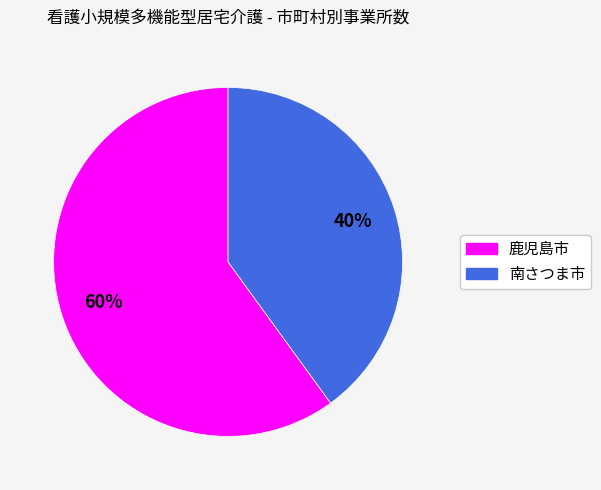

Which slice represents more than half of the pie?

鹿児島市